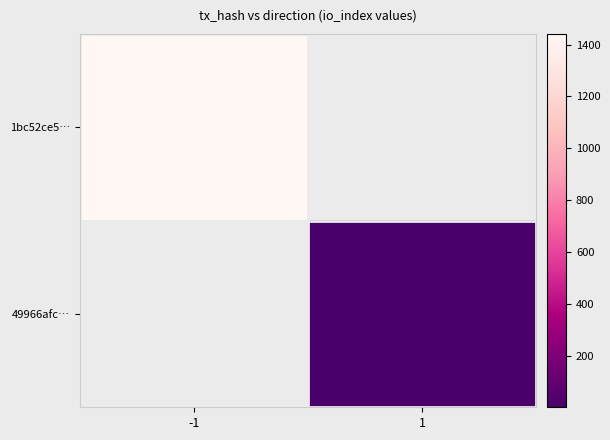

The 49966afc… series shows 3.0 at 1. True or false?

True